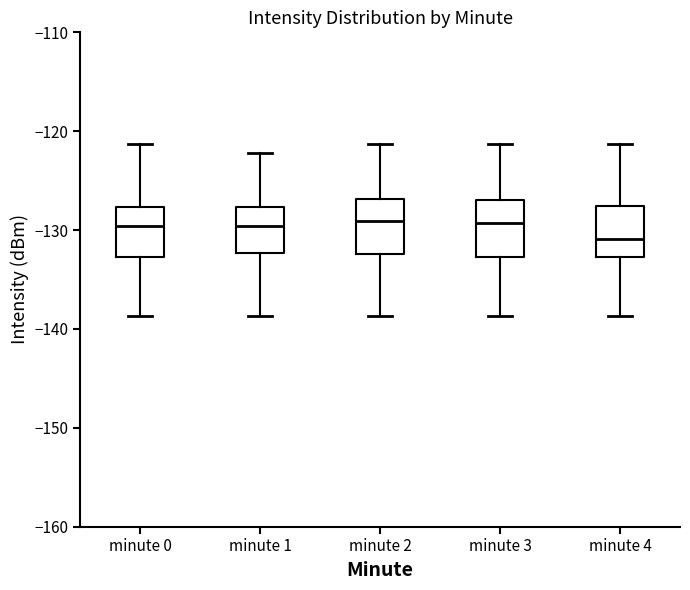

Where does the lower whisker of the box for minute 4 end on the y-axis? The values are not printed on the chart, so give them approximately, as read against the axis.

-139